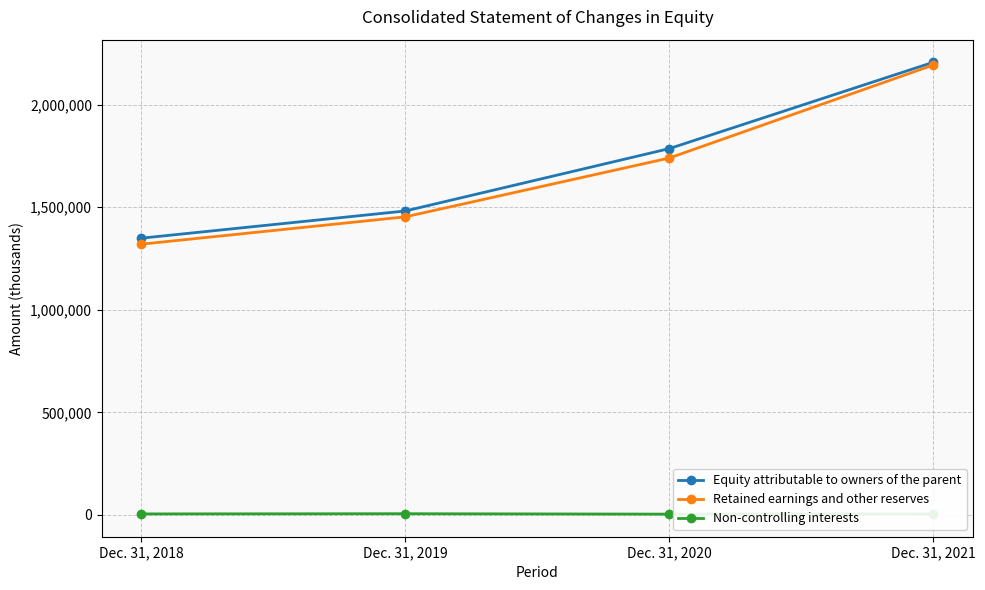

The value of Retained earnings and other reserves at Dec. 31, 2020 is 1739380. True or false?

True